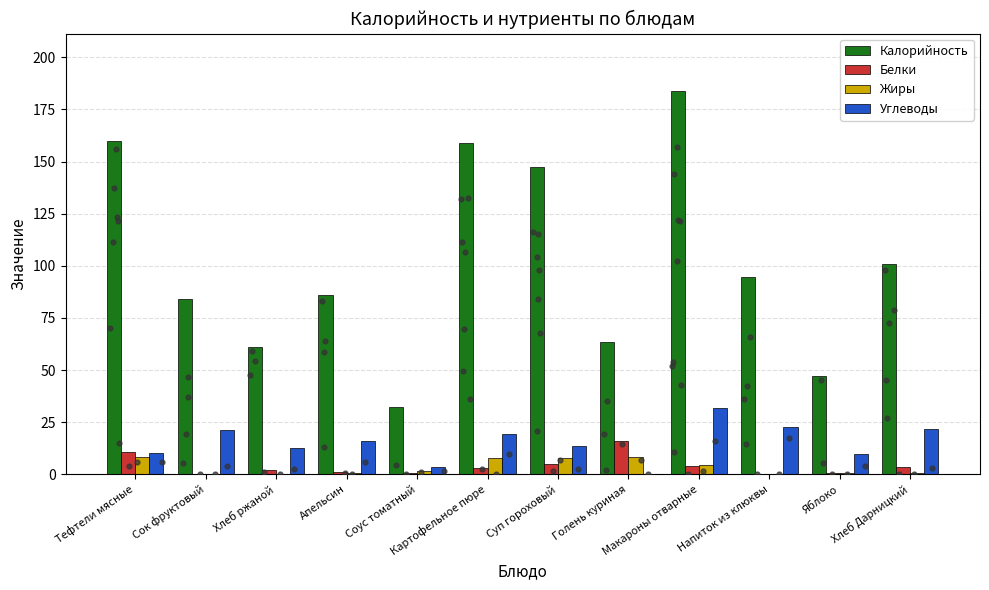

At how many categories does at least one series exceed 134?

4